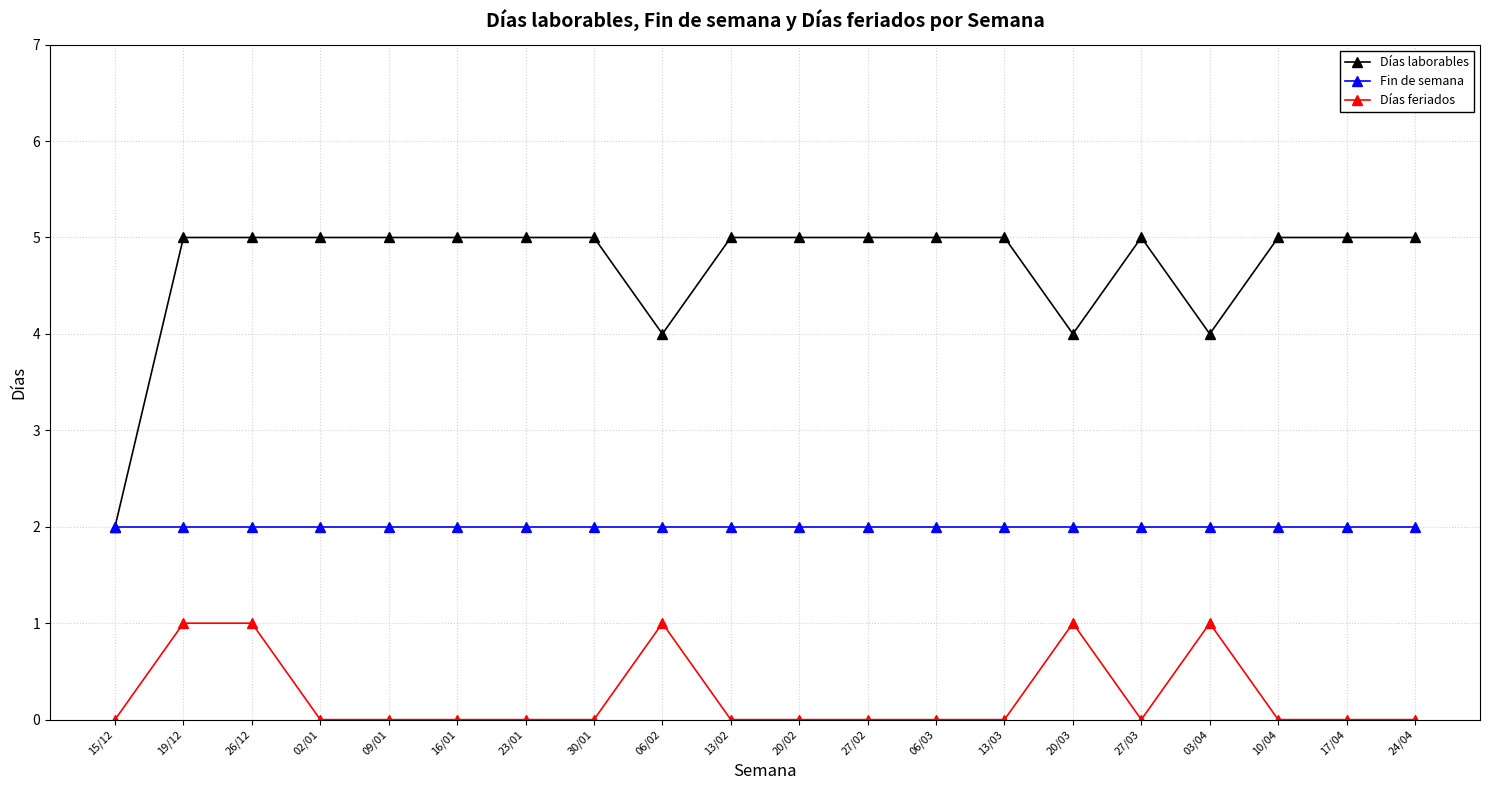

What is the label of the 9th point from the right?

27/02